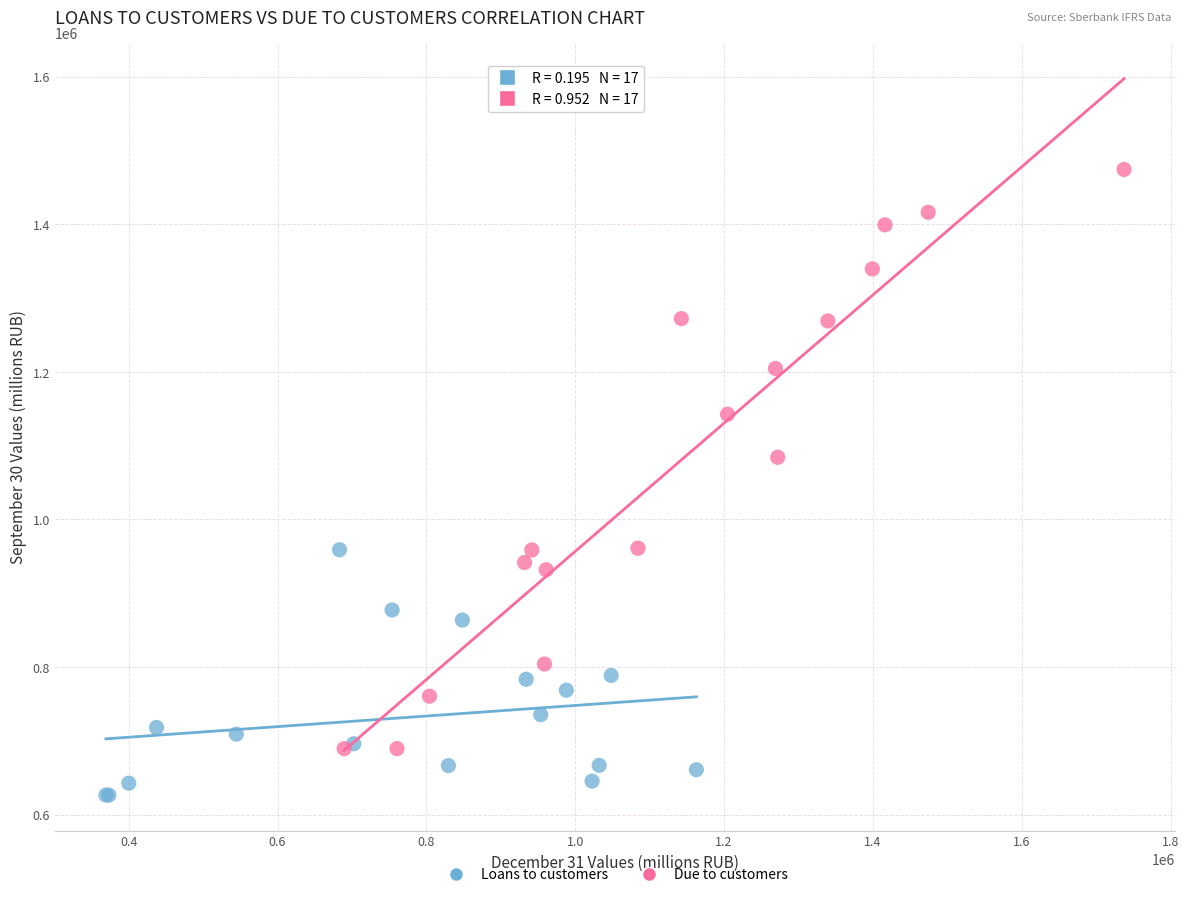

Which series reaches the minimum Y coordinate?

Loans to customers